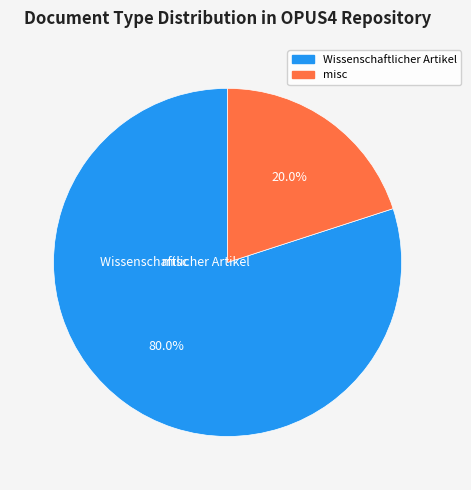

To the nearest percent, what is the average slice percentage?

50%